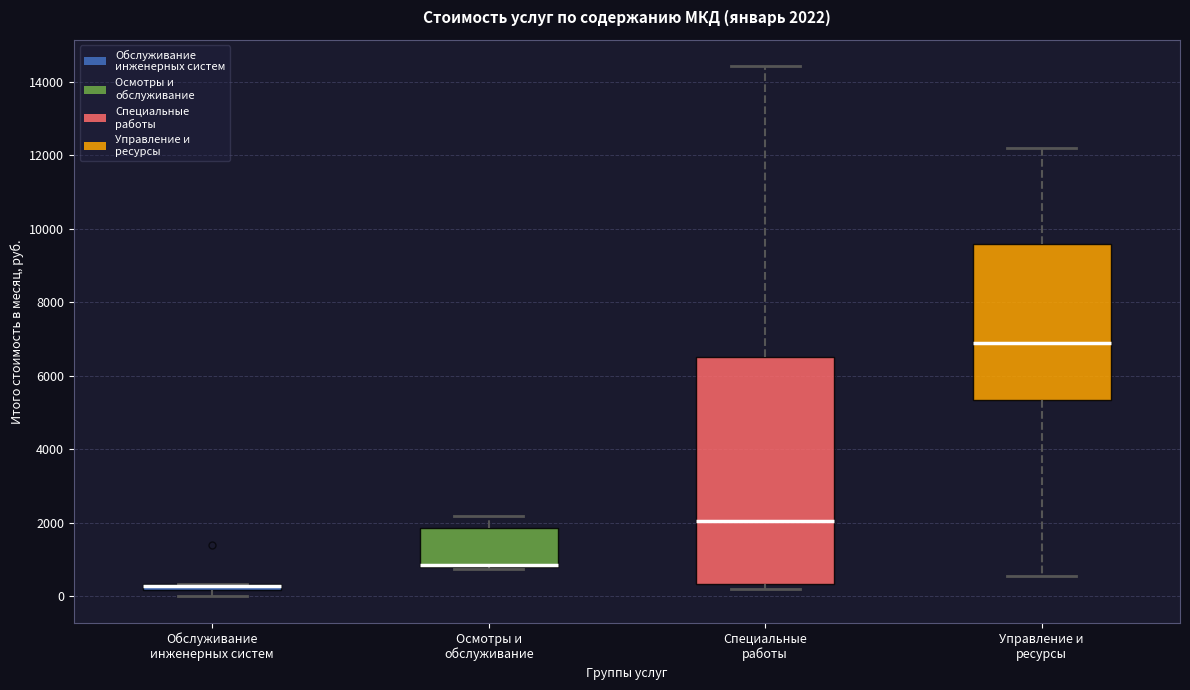

Comparing the boxes themselves (not the whiskers), which one is the tallest?

Специальные работы